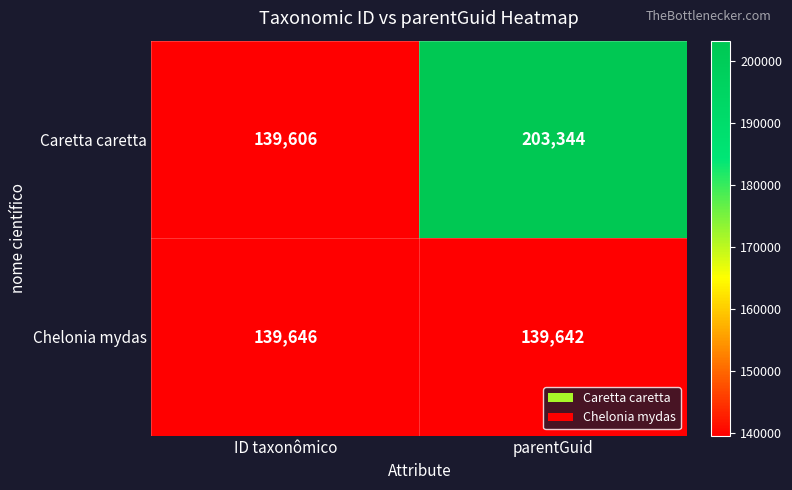

Which series has the largest range (max minus min)?

Caretta caretta